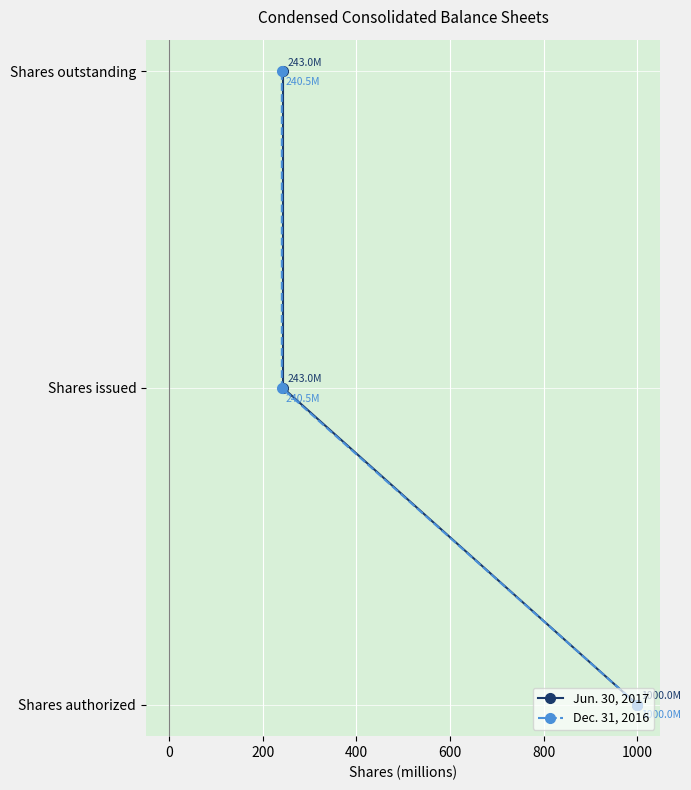

How many lines are shown in the chart?

2